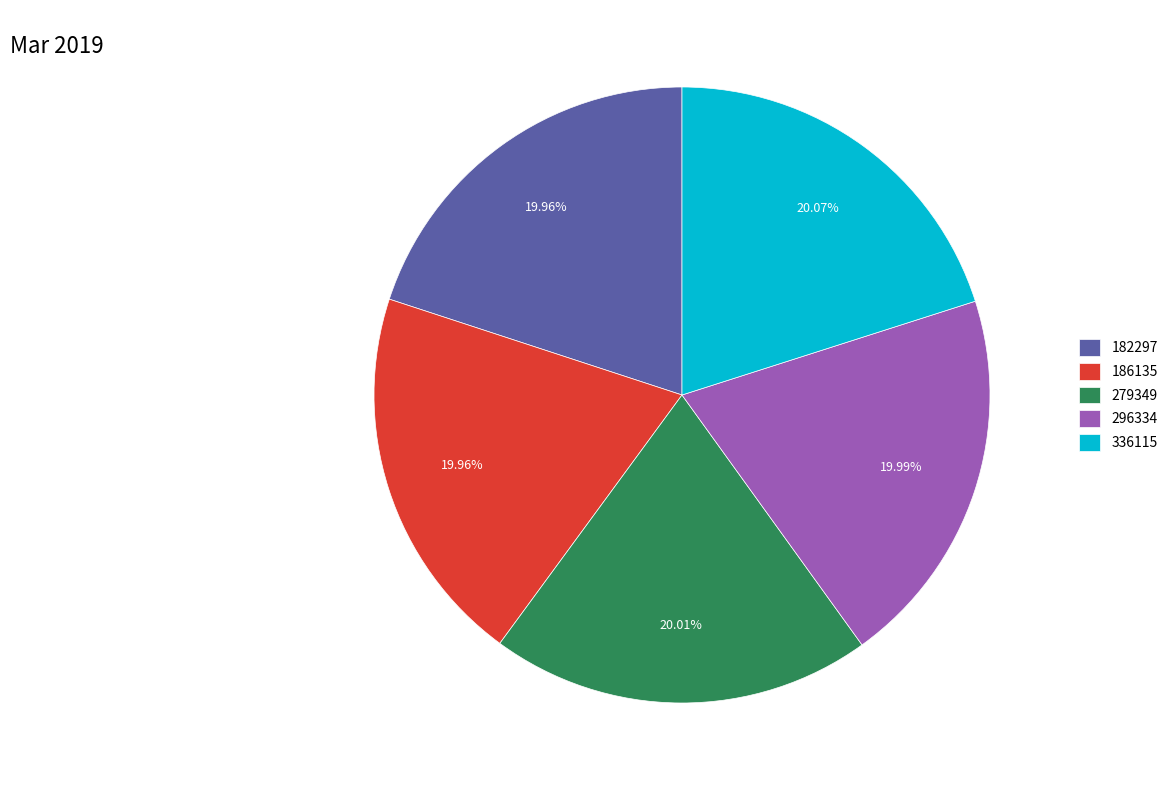

Count the number of slices in the pie.

5